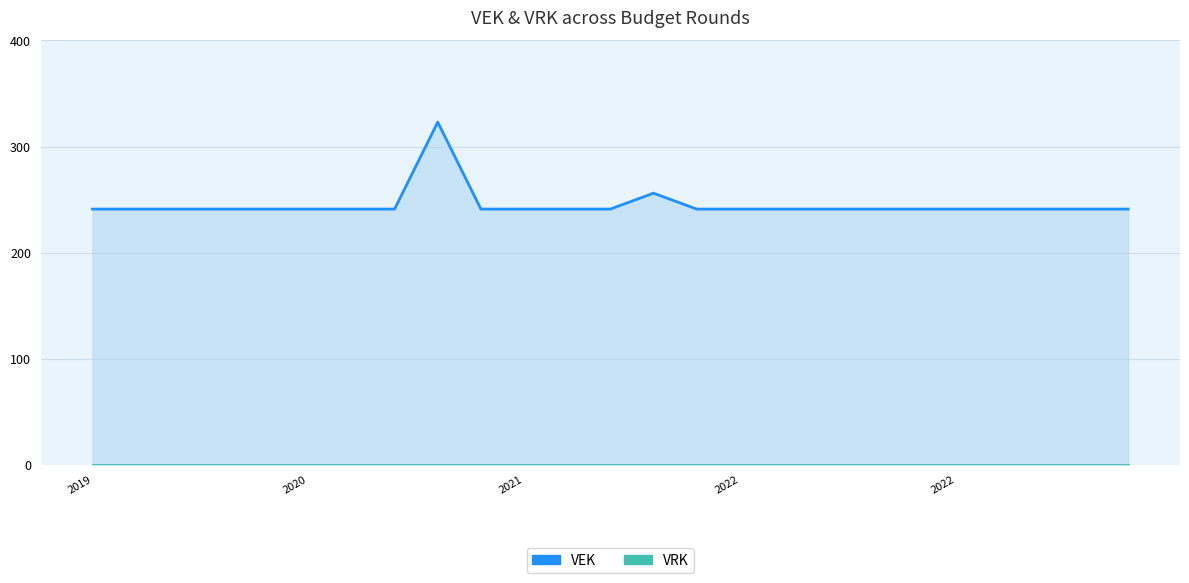

Between 17 and 10, which is larger?

17